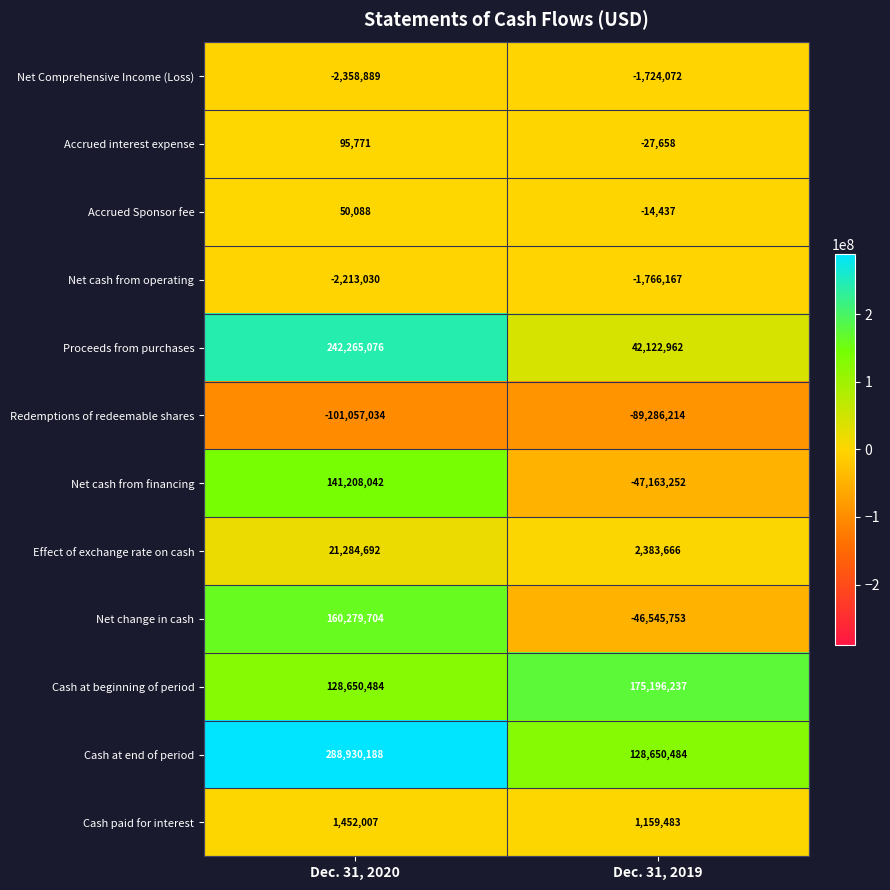

What is the difference between the Net cash from operating values at Dec. 31, 2019 and Dec. 31, 2020?

446863